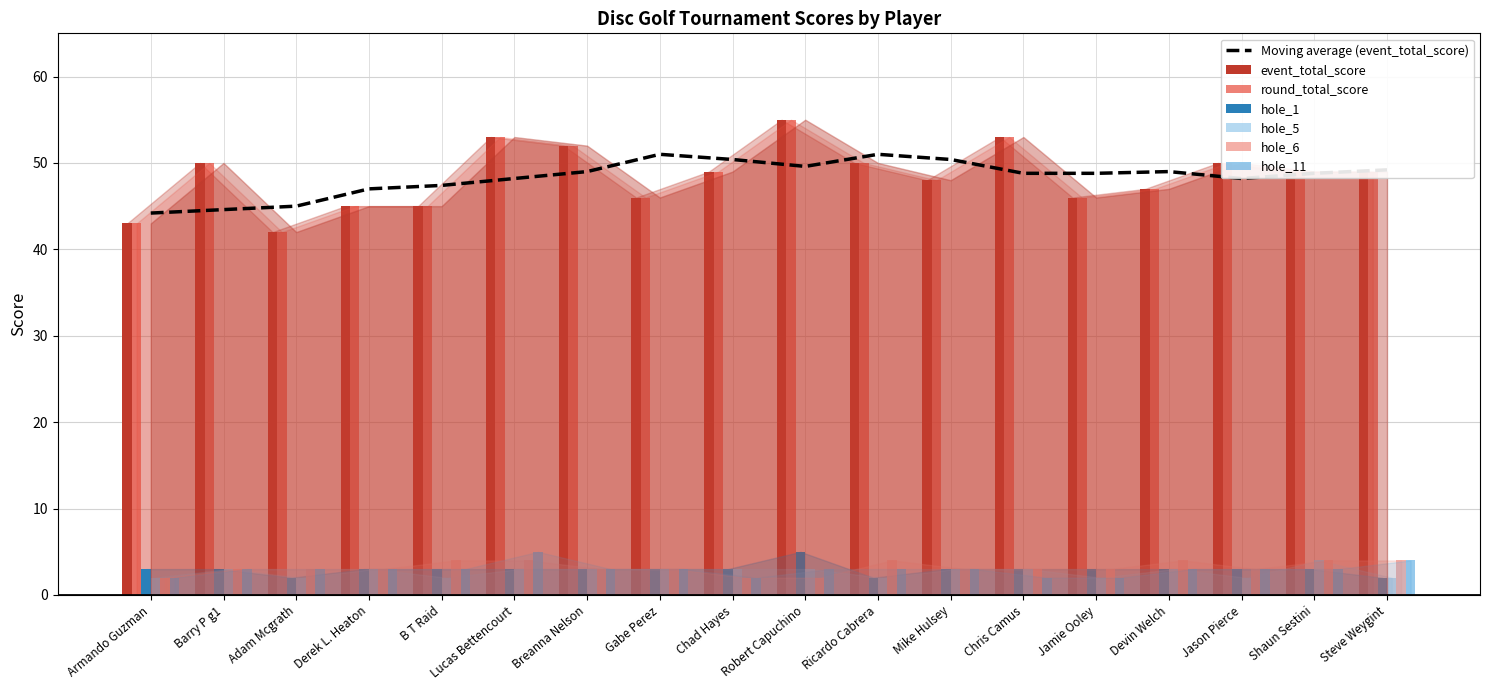

Between Robert Capuchino and Gabe Perez, which is larger?

Robert Capuchino